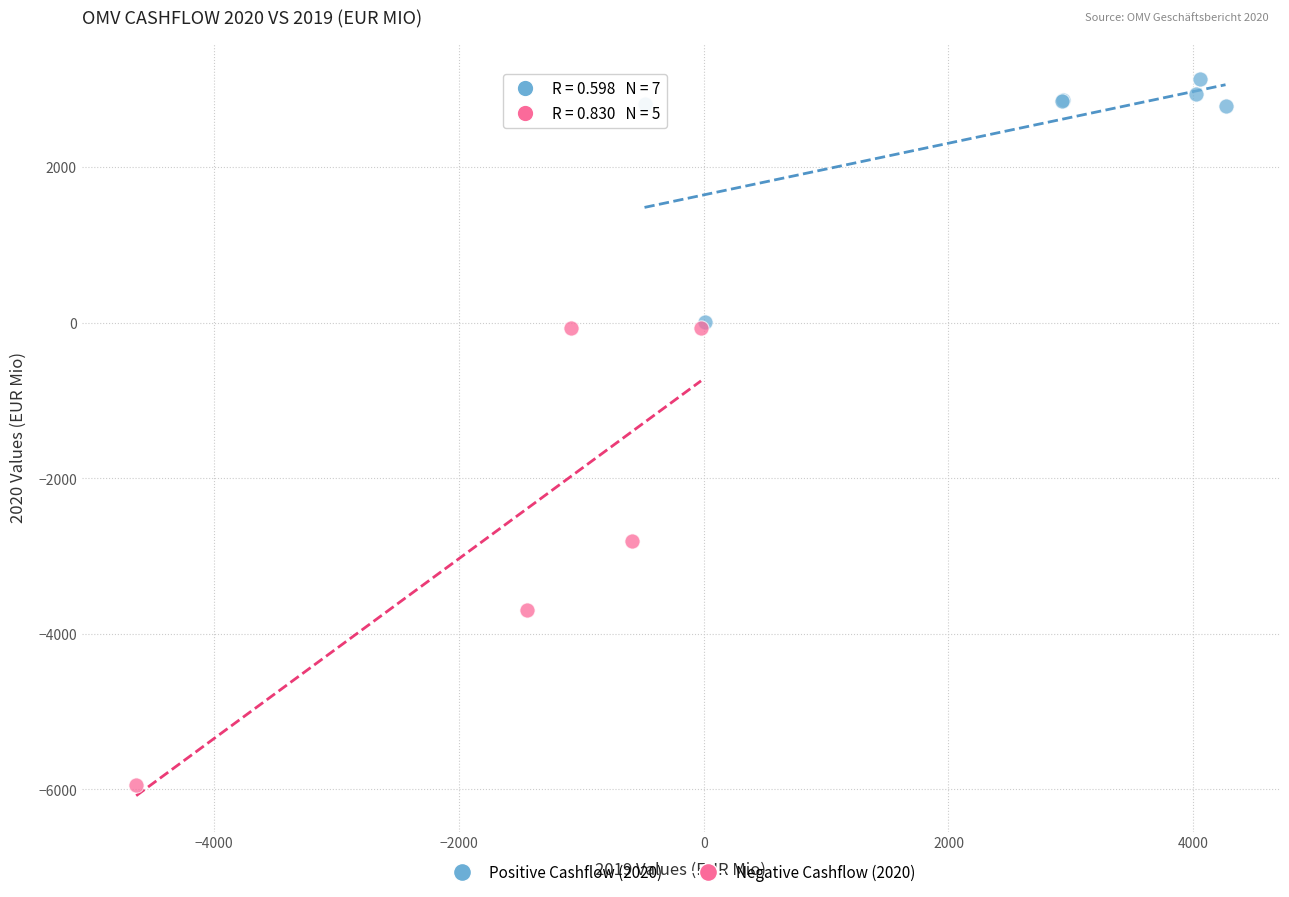

Which series reaches the minimum Y coordinate?

Negative Cashflow (2020)